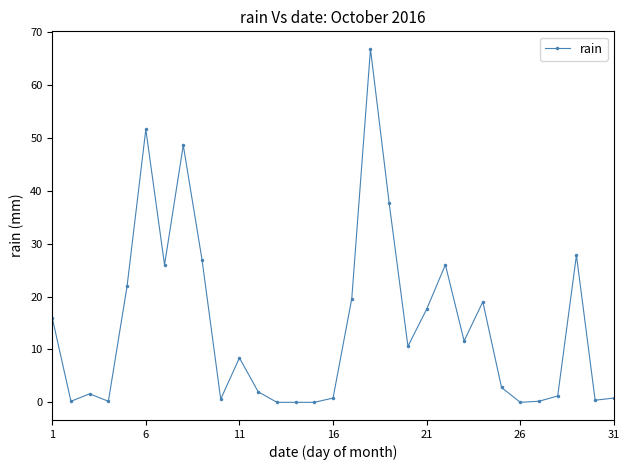

What is the value of the 21st point from the left?

17.6